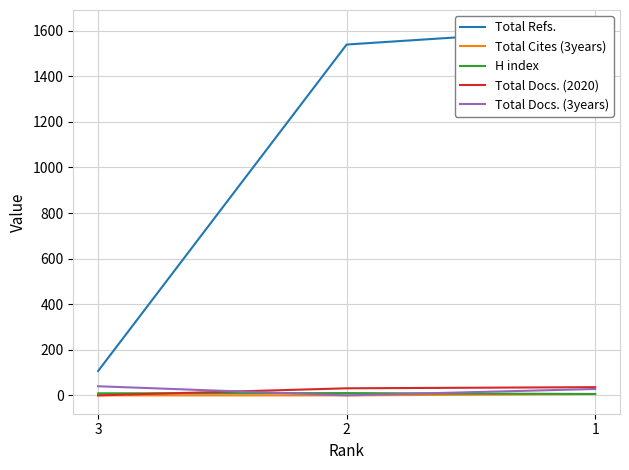

What is the average value of the Total Docs. (3years) series?

23